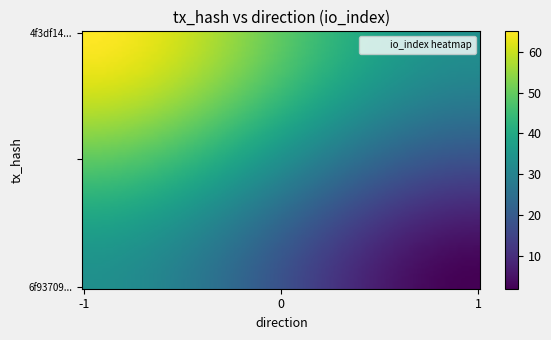

Reading left to right, transcribe all the data shown in this chart.

4f3df1456bb014acd571057b5337a82e51b60e2: -1	65
6f93709a11fac2b3a754c4059e4862208805c5d: 1	2